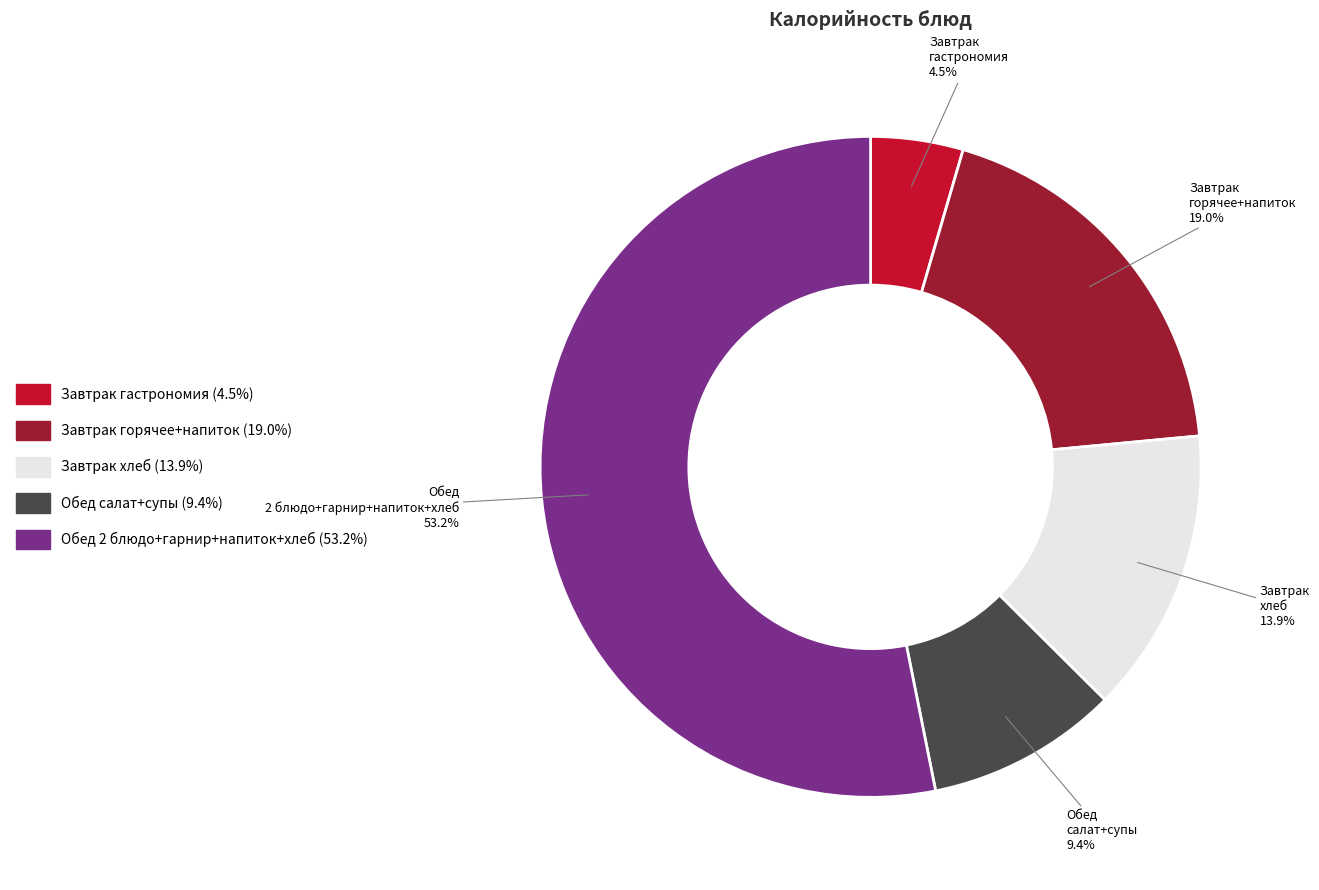

What portion of the pie excludes Завтрак горячее+напиток?

81.0%